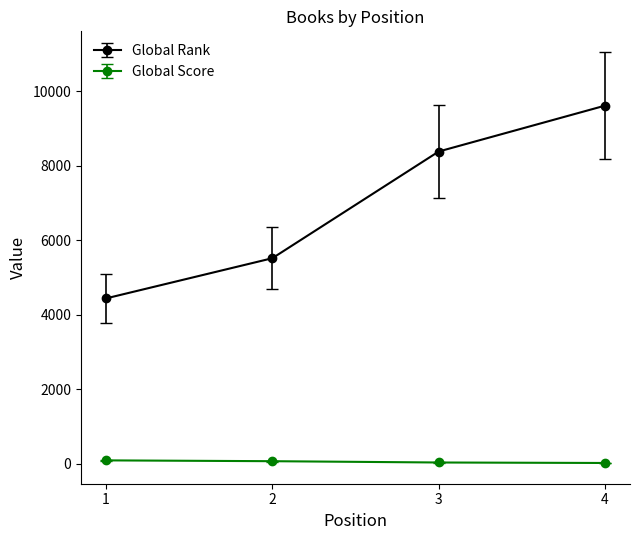

What is the difference between the Global Rank values at 4 and 3?

1232